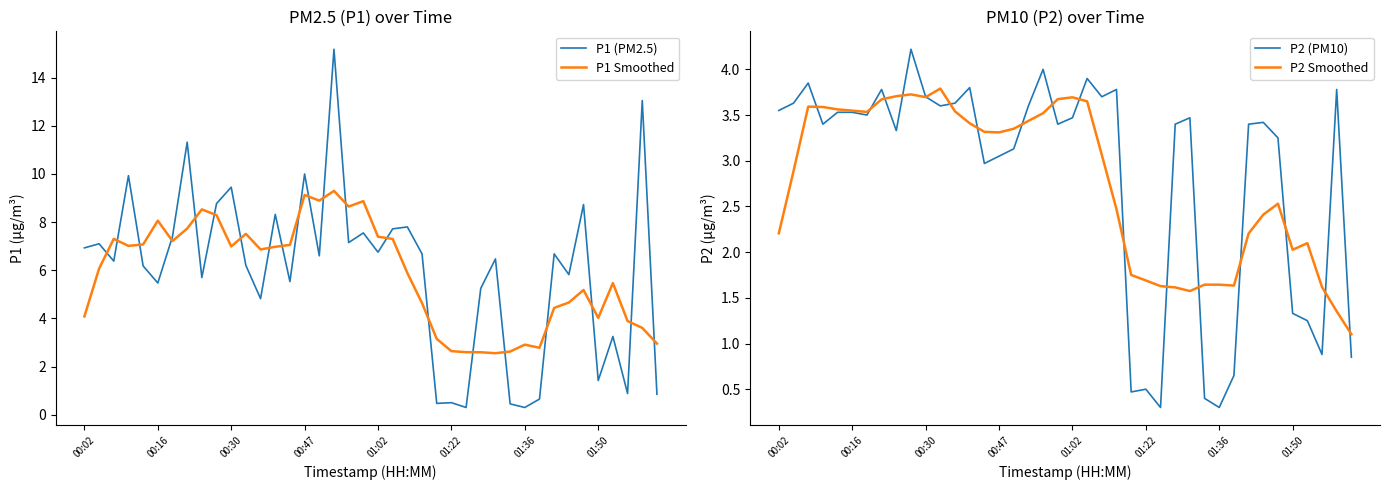

What is the maximum value for P1 Smoothed?

9.3